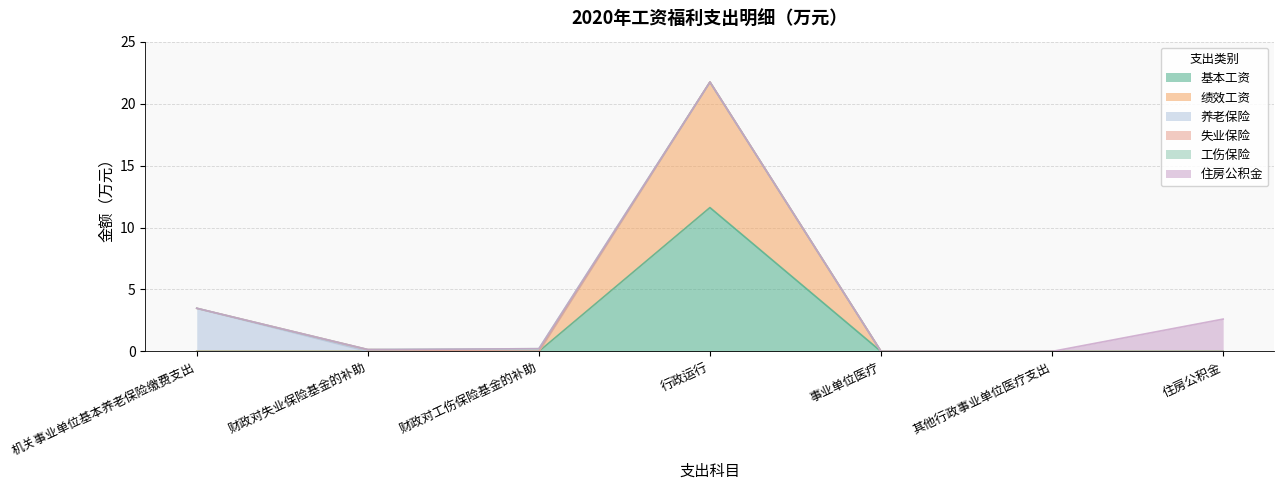

What are all the series names shown in the legend?

基本工资, 绩效工资, 养老保险, 失业保险, 工伤保险, 住房公积金